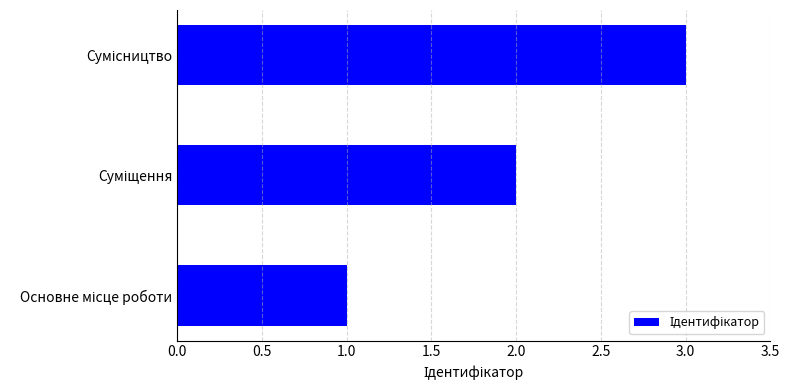

What is the sum of all values?

6